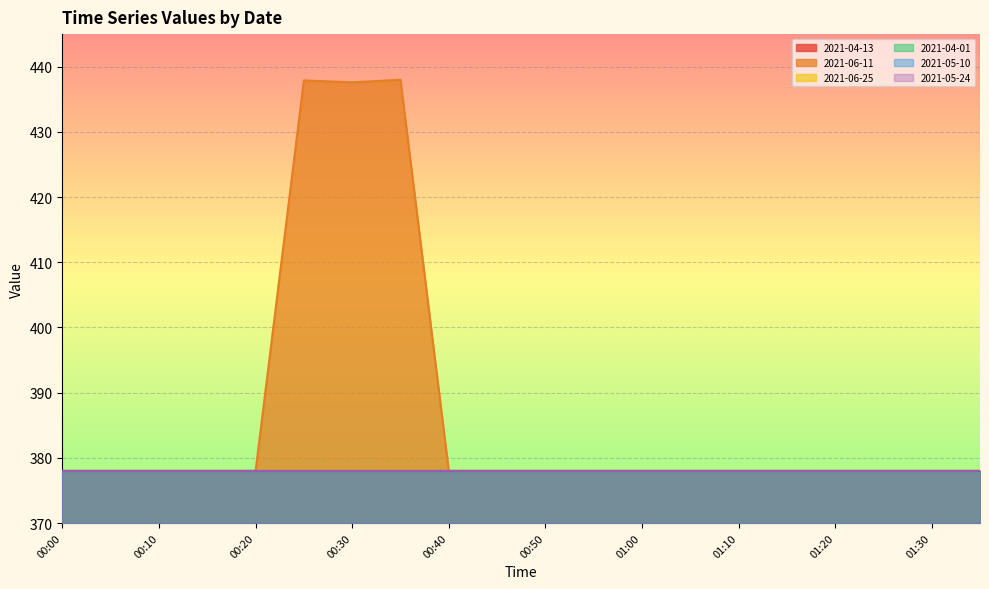

Rank the categories by 2021-05-10 value from lowest to highest.

00:00, 00:05, 00:10, 00:15, 00:20, 00:25, 00:30, 00:35, 00:40, 00:45, 00:50, 00:55, 01:00, 01:05, 01:10, 01:15, 01:20, 01:25, 01:30, 01:35